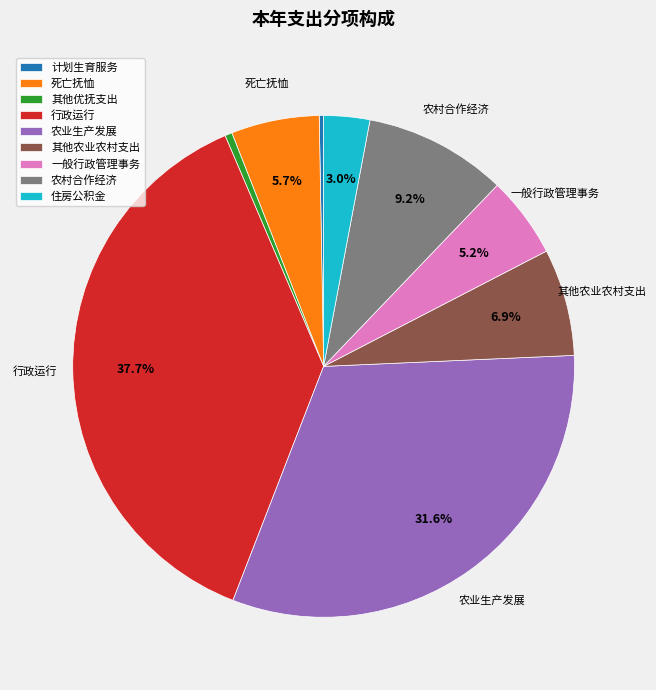

To the nearest percent, what is the average slice percentage?

11%